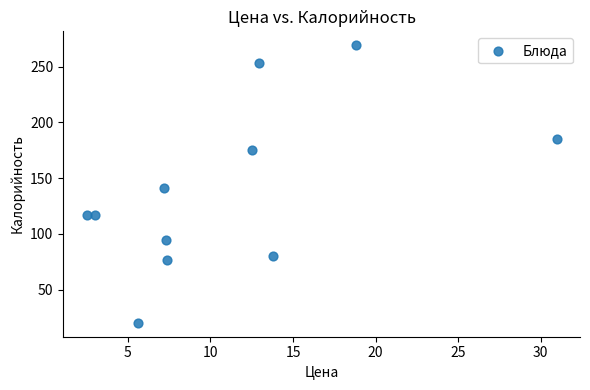

What Y value in the scatter plot is closest to 144?

141.0